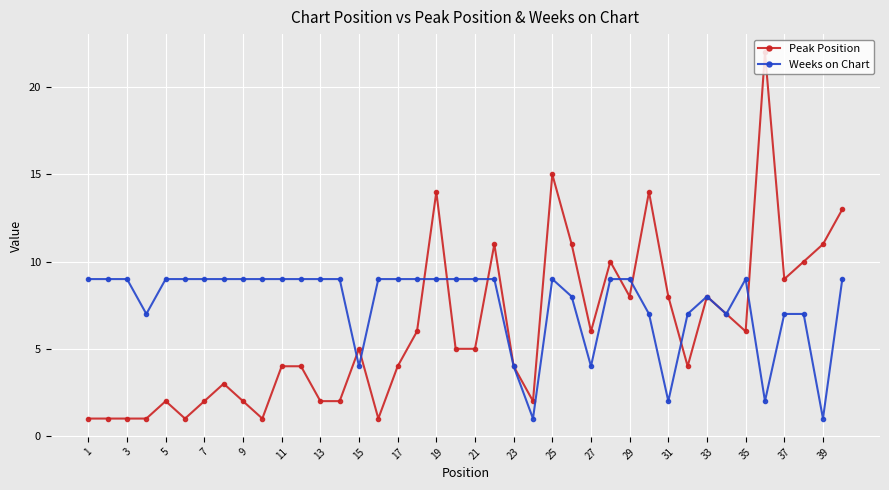

What is the average value of the Peak Position series?

6